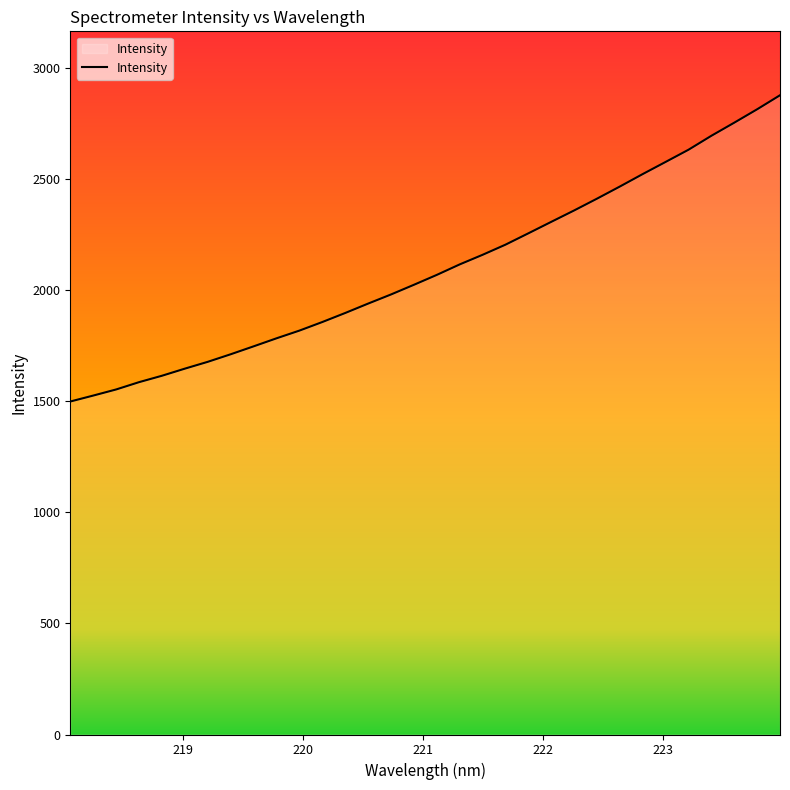

What is the maximum value shown in the chart?

2875.2